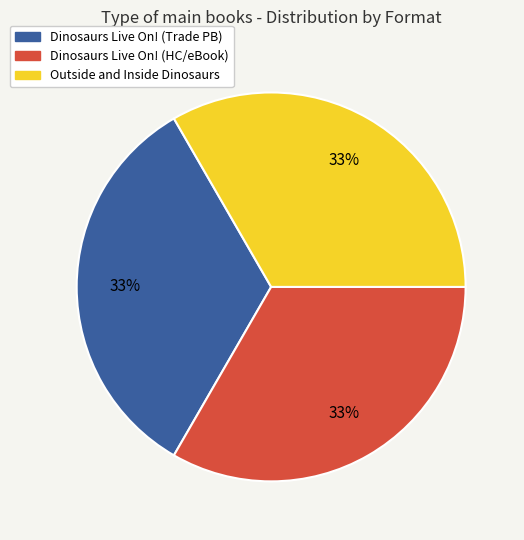

Does any single category account for the majority?

No